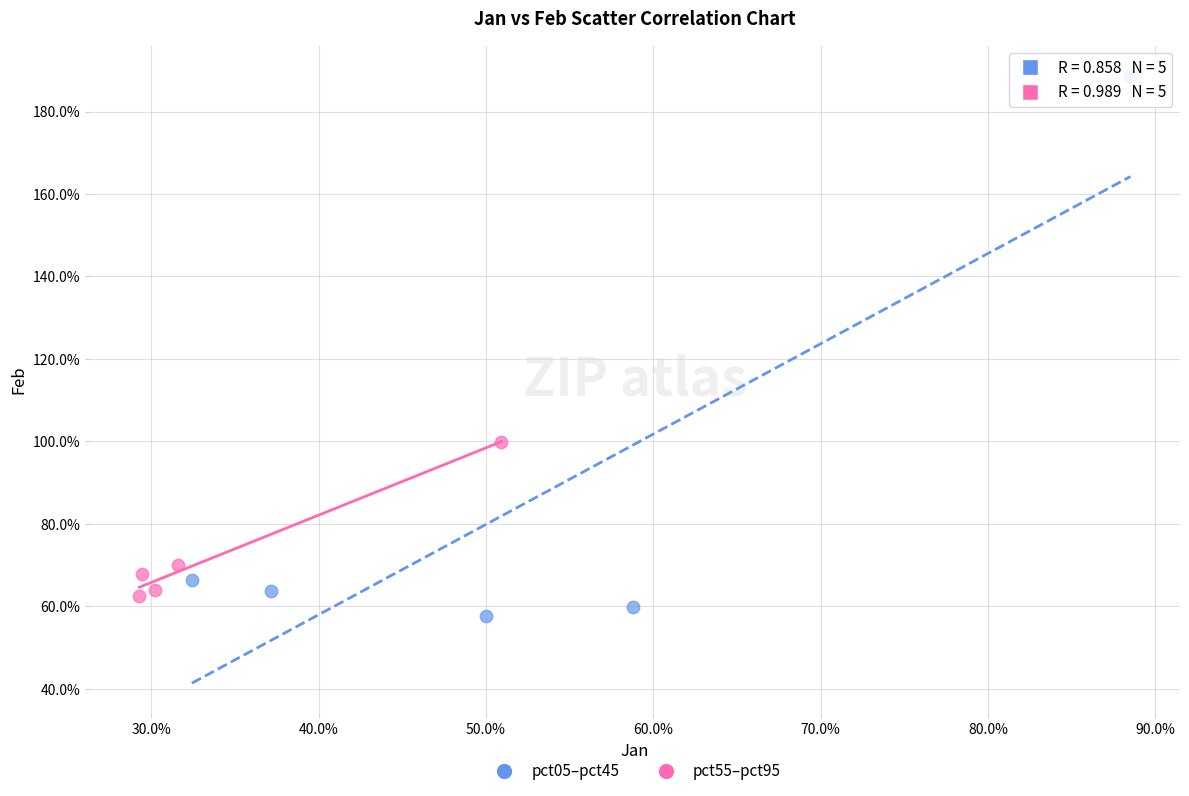

Which series contains the lowest Y value?

pct05–pct45